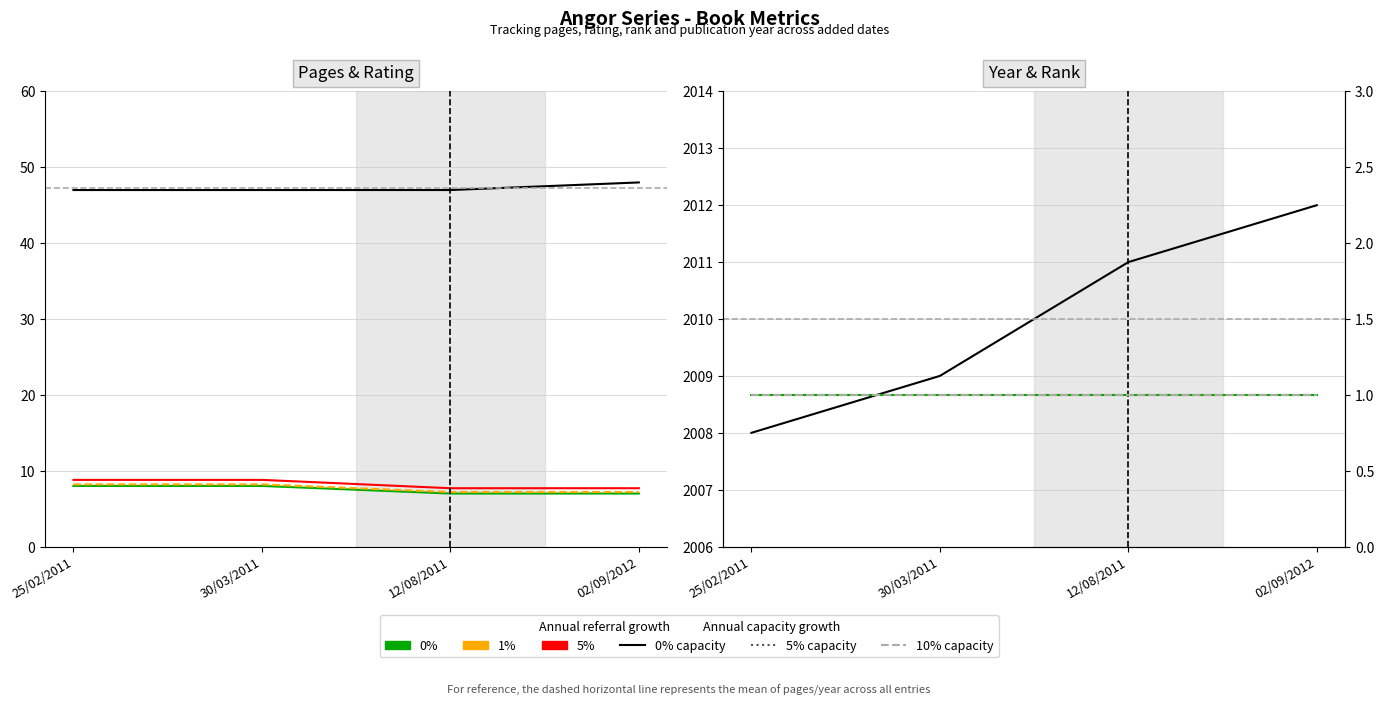

The rating series shows 8 at 25/02/2011. True or false?

True